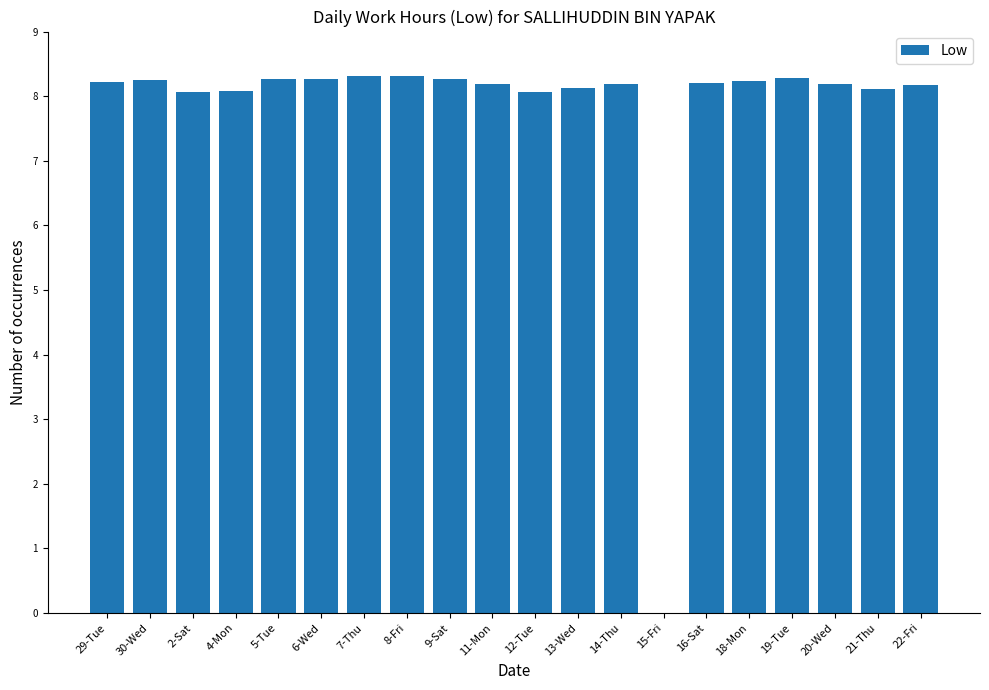

What is the sum of all values?

155.8